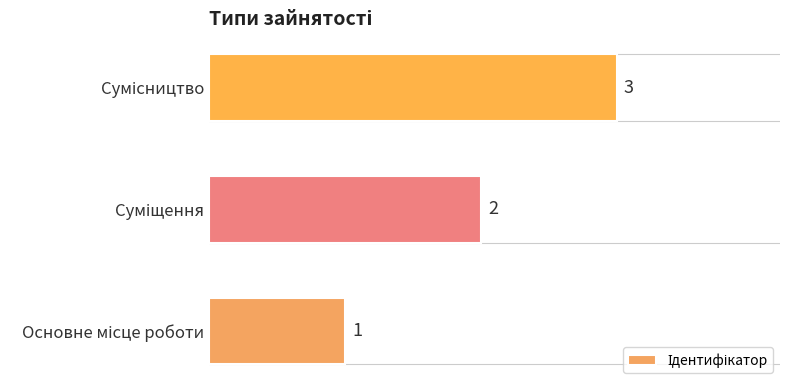

How many values are between 1 and 3?

3